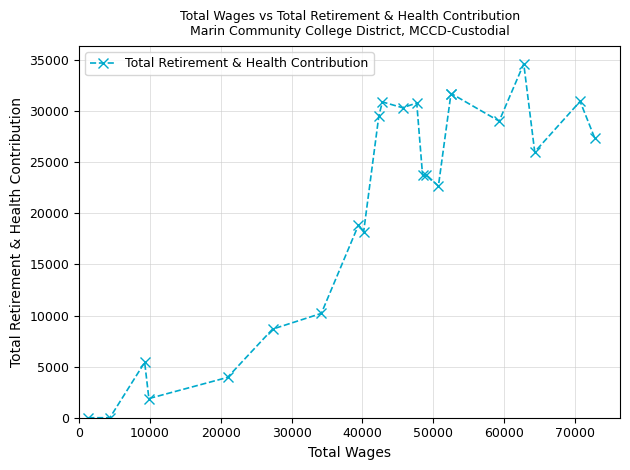

What is the maximum value shown in the chart?

34645